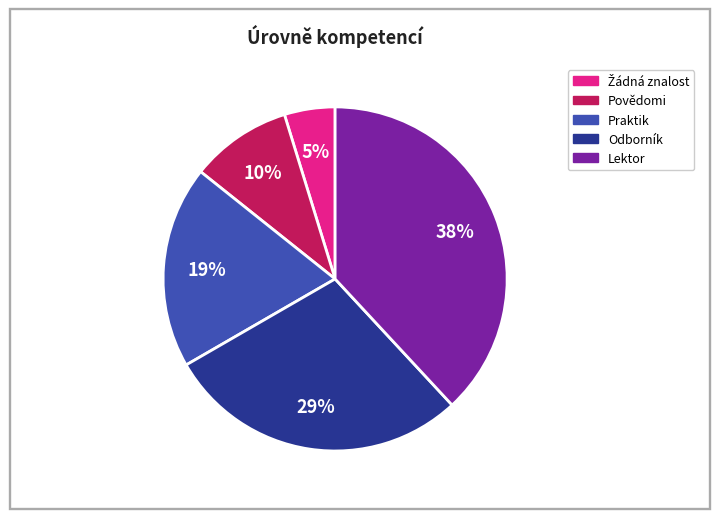

Is there a majority slice in this chart?

No